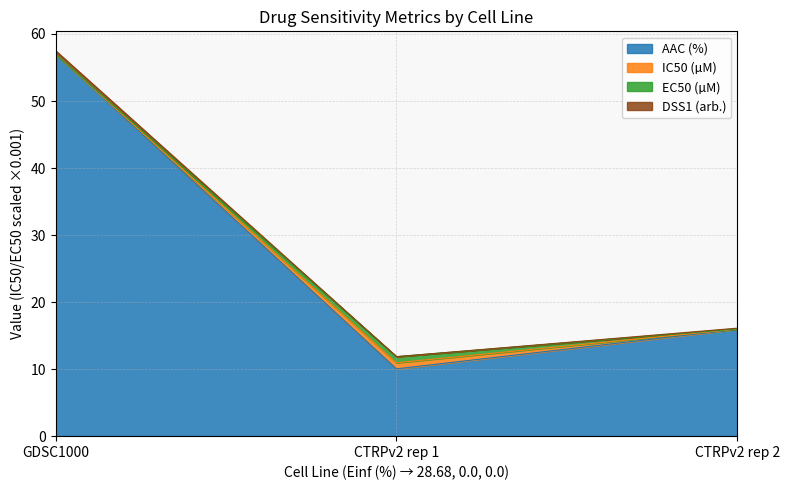

At which category is the sum across all series the highest?

GDSC1000